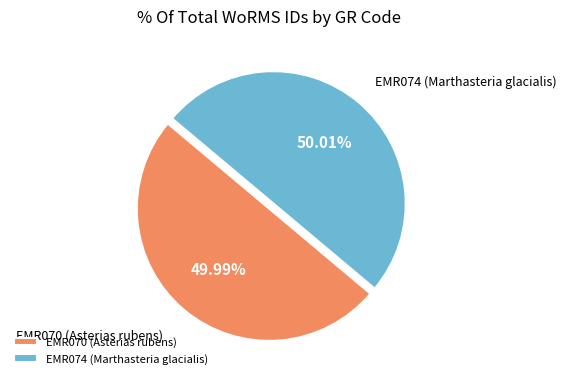

Is it true that EMR070 (Asterias rubens) is 39% of the pie?

False